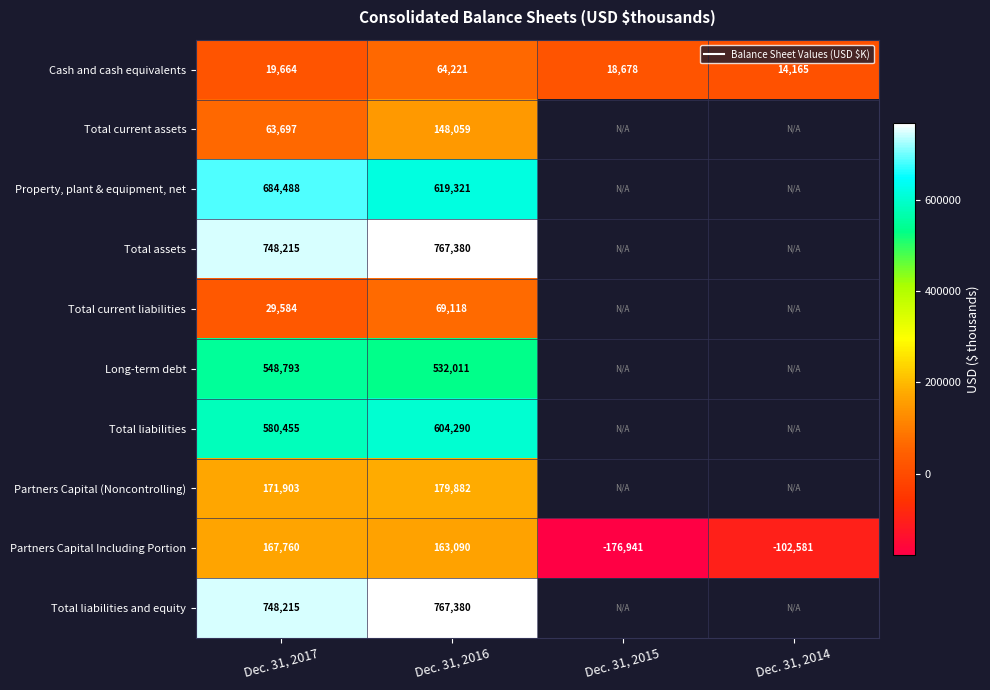

Which category has the lowest value in the Partners Capital (Noncontrolling) series?

Dec. 31, 2017